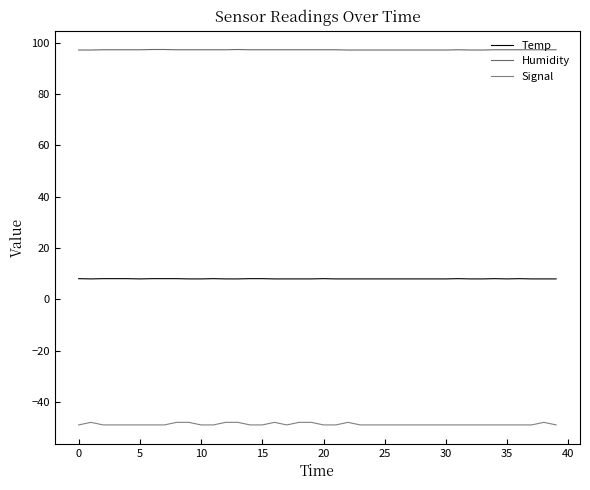

What is the maximum value for Humidity?

97.3